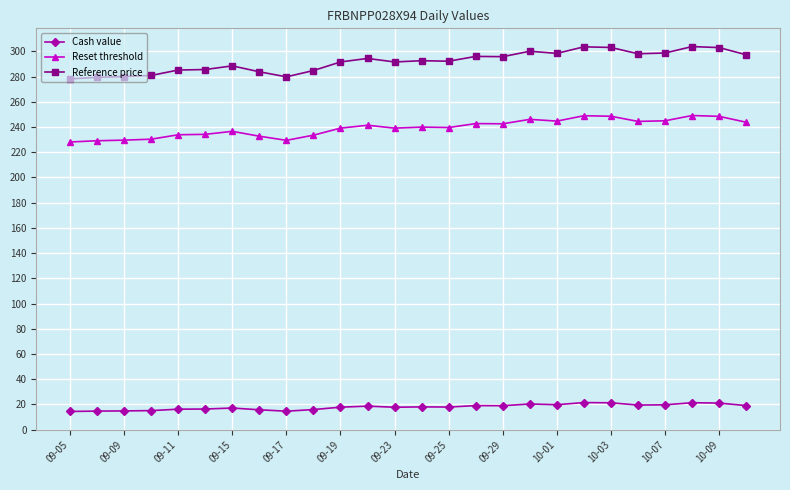

List the series in order of their peak value, lowest first.

Cash value, Reset threshold, Reference price